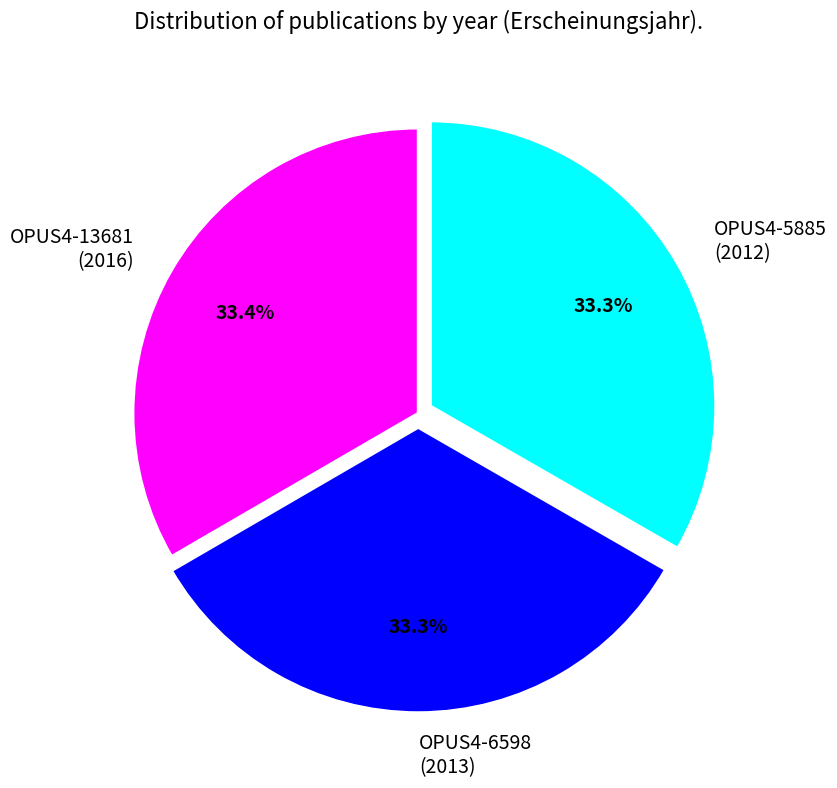

What percentage do OPUS4-6598 (2013) and OPUS4-13681 (2016) together represent?

66.7%